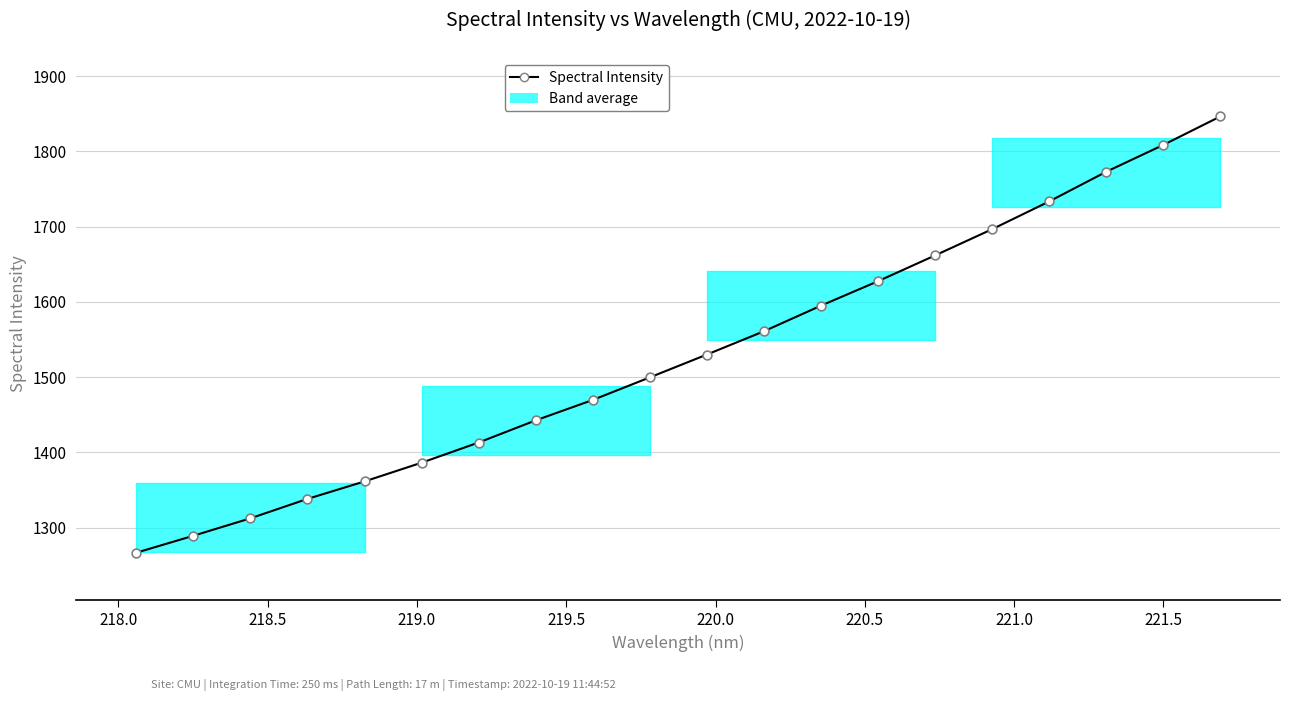

What is the ratio of the value at 220.0 to the value at 221.5?

0.9